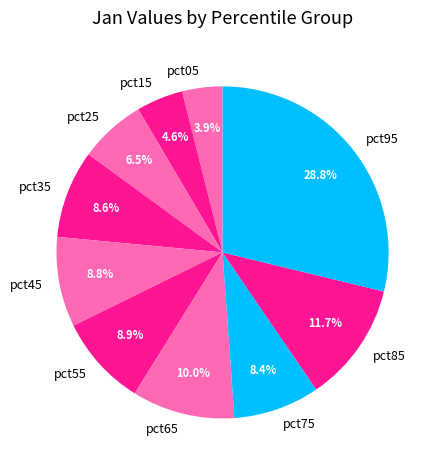

What is the smallest slice in the pie chart?

pct05